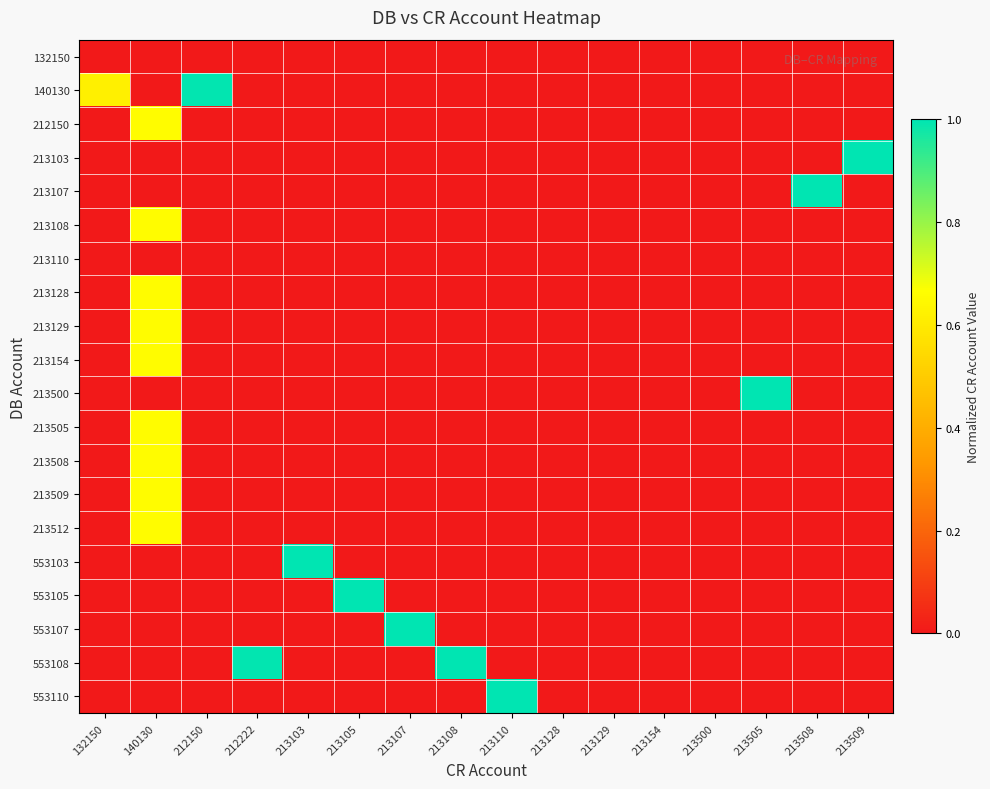

At how many categories does at least one series exceed 0?

12